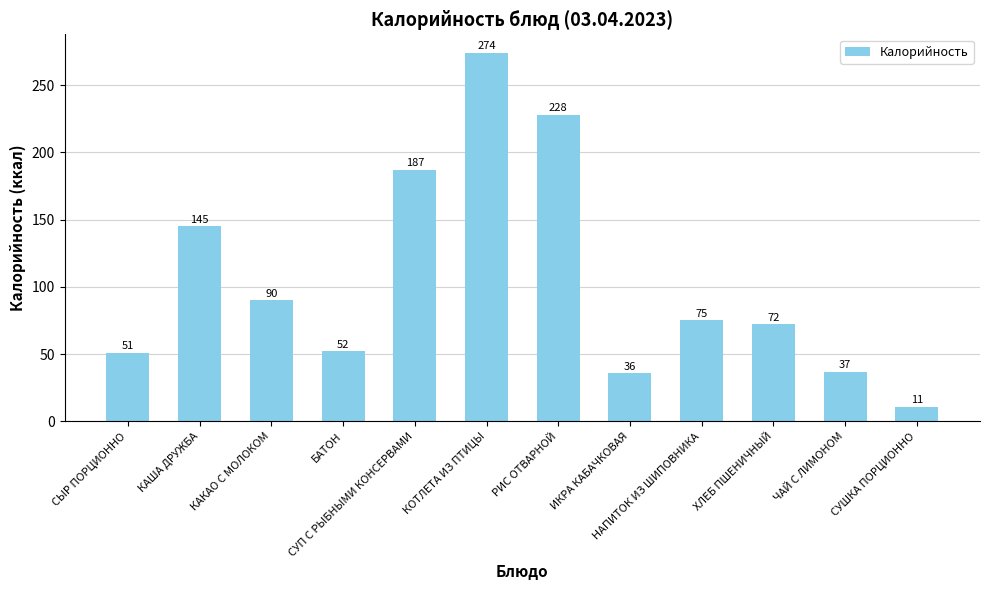

Which label corresponds to the largest value in the chart?

КОТЛЕТА ИЗ ПТИЦЫ